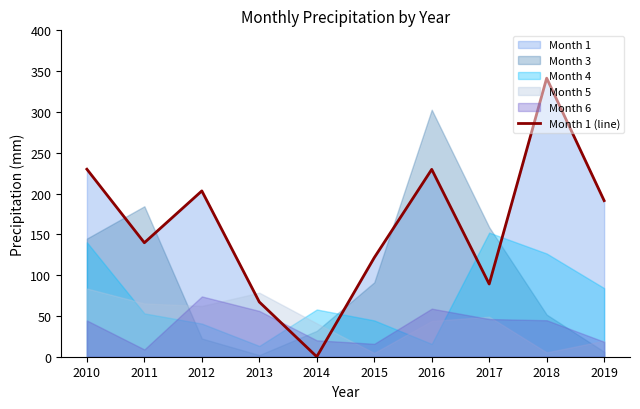

What is the difference between the maximum and minimum values?

341.4